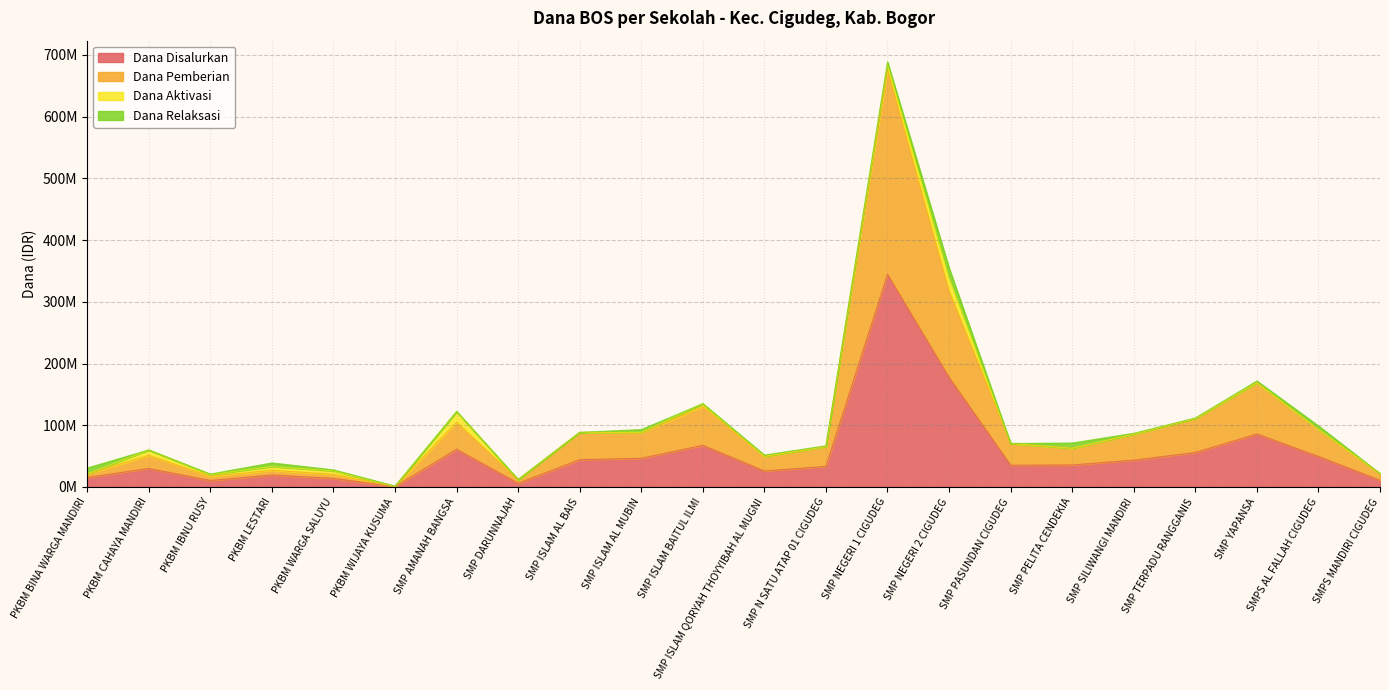

Does the chart display data point markers on the line(s)?

No